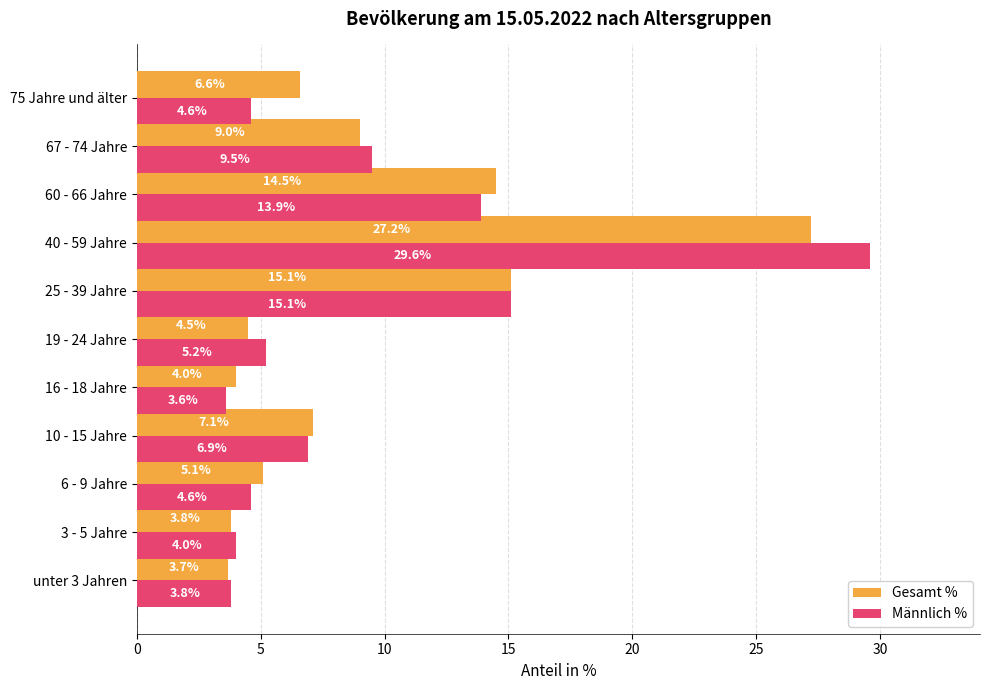

How many data points in Männlich % are above 5?

6